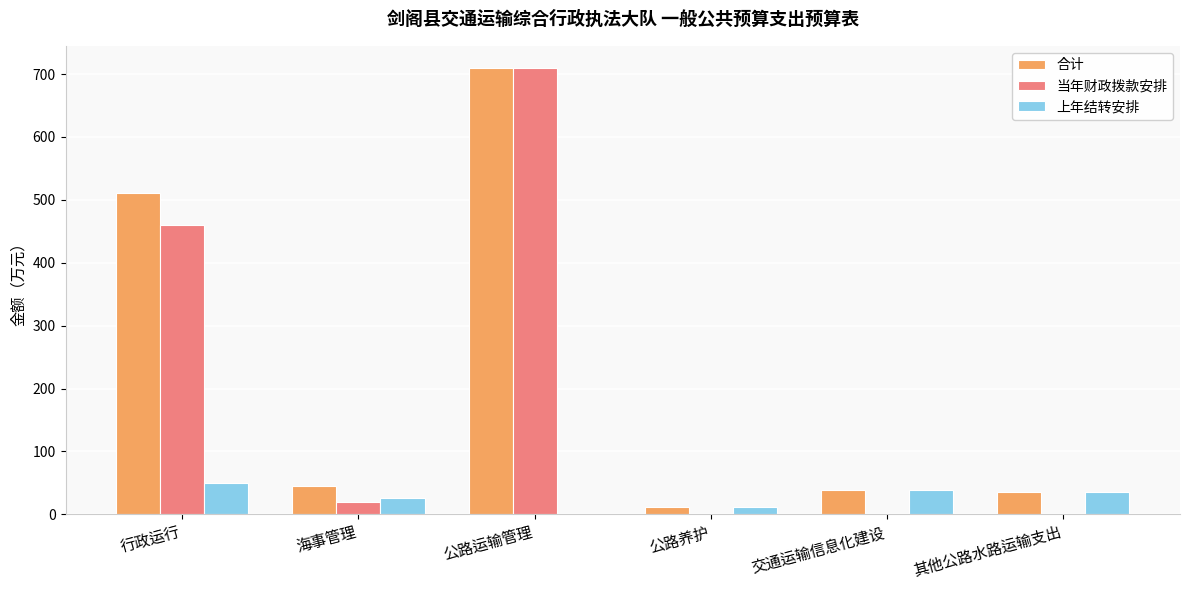

What is the maximum value shown in the chart?

709.4